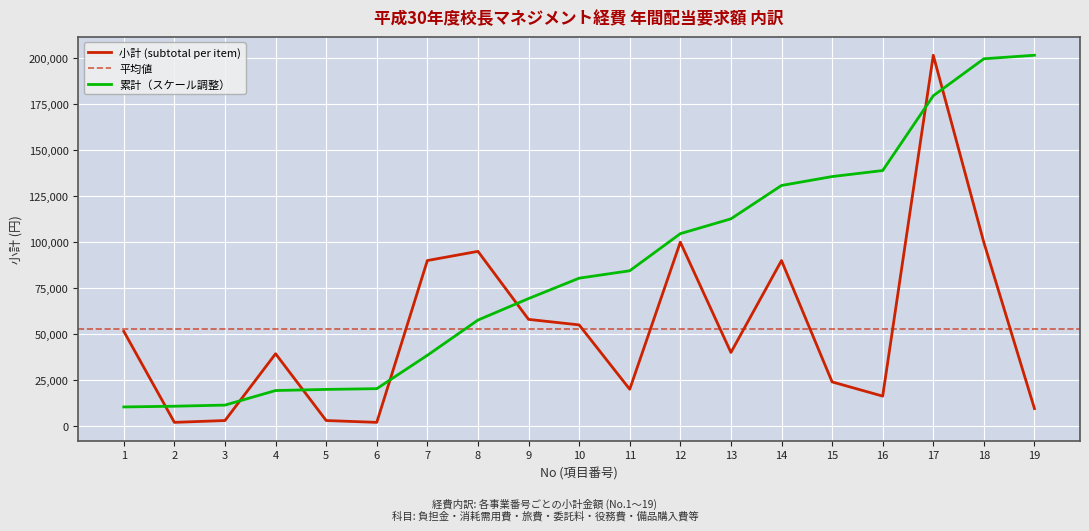

Reading left to right, what are all the values shown in this chart?

1=51480	2=2000	3=3000	4=39320	5=3000	6=2000	7=90000	8=95000	9=58000	10=55000	11=20000	12=100000	13=40000	14=90000	15=24000	16=16272	17=201636	18=99792	19=9500